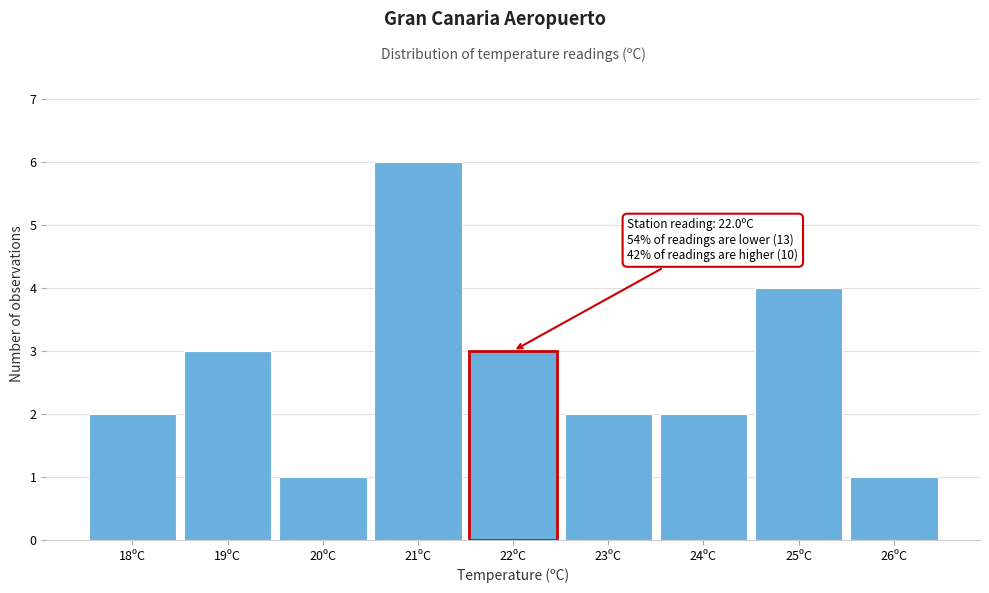

Over which range of the x-axis is the bar tallest?

20.5 to 21.5